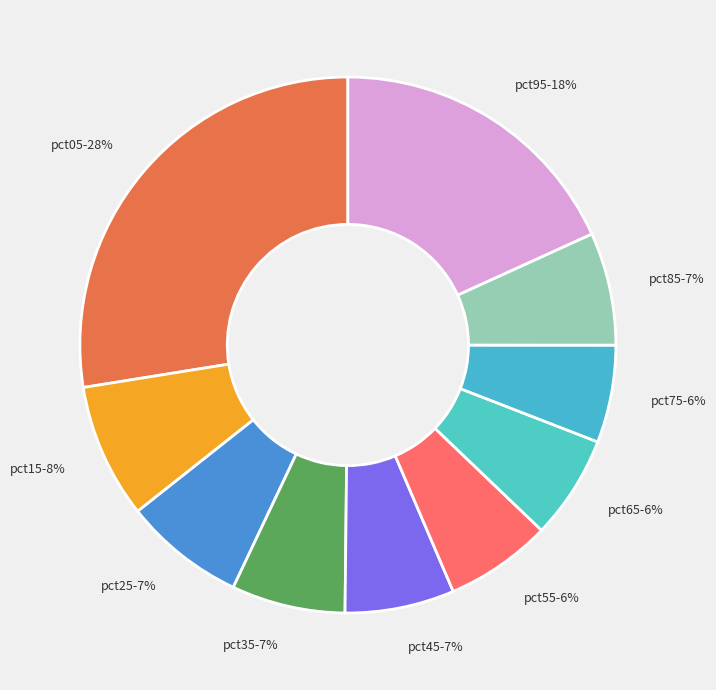

Is there a majority slice in this chart?

No